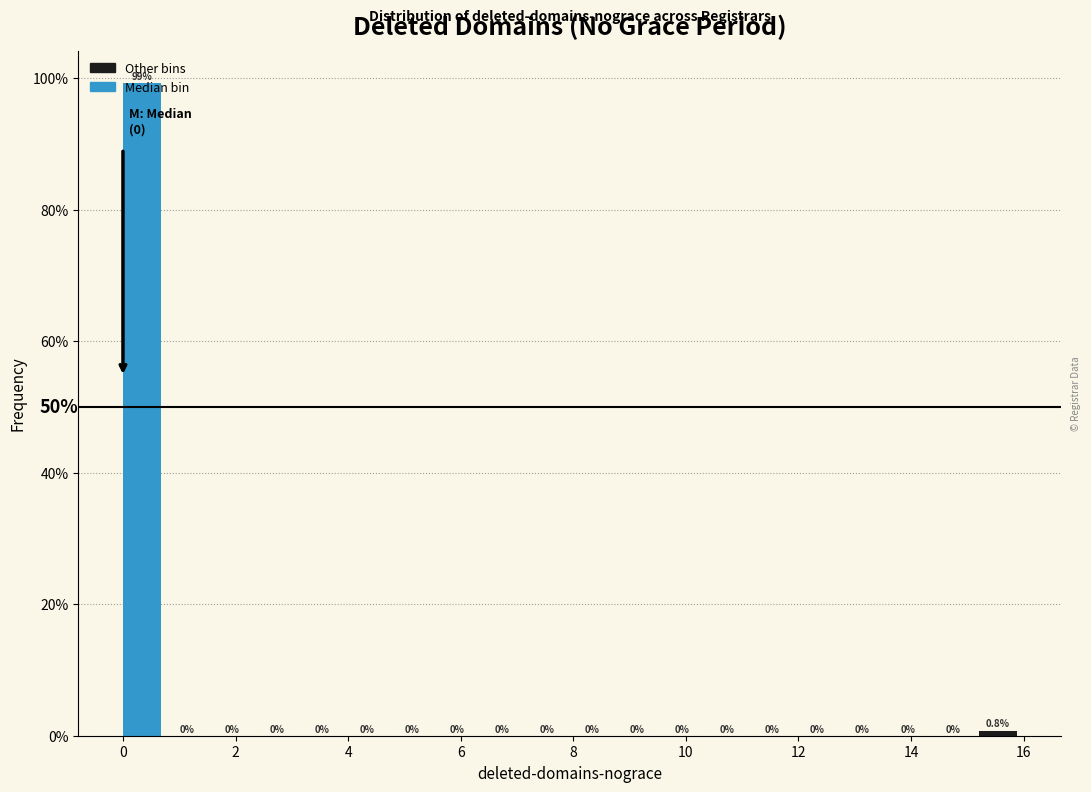

Reading left to right, list every bar in this chart as the range it spans on the x-axis followed by its height.

0.0 to 0.8: 99.2
0.8 to 1.6: 0.0
1.6 to 2.4: 0.0
2.4 to 3.2: 0.0
3.2 to 4.0: 0.0
4.0 to 4.8: 0.0
4.8 to 5.6: 0.0
5.6 to 6.4: 0.0
6.4 to 7.2: 0.0
7.2 to 8.0: 0.0
8.0 to 8.8: 0.0
8.8 to 9.6: 0.0
9.6 to 10.4: 0.0
10.4 to 11.2: 0.0
11.2 to 12.0: 0.0
12.0 to 12.8: 0.0
12.8 to 13.6: 0.0
13.6 to 14.4: 0.0
14.4 to 15.2: 0.0
15.2 to 16.0: 0.8